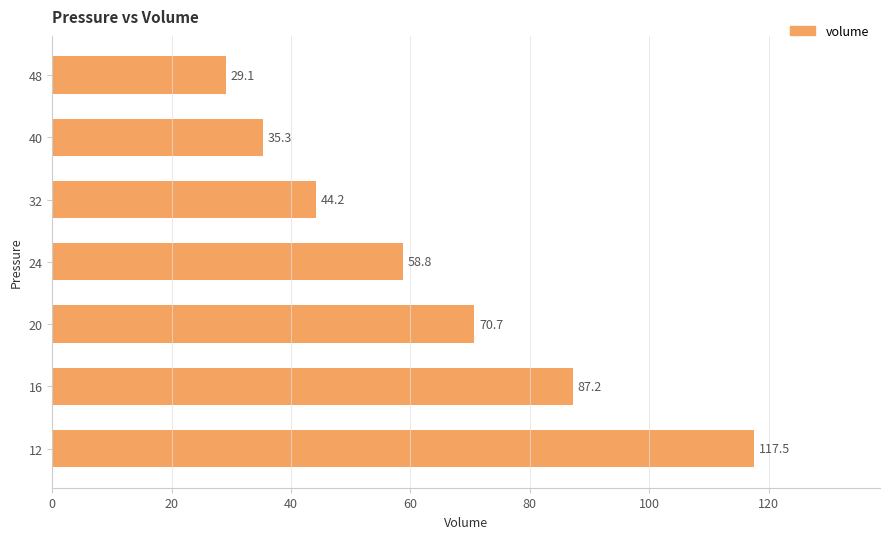

The chart shows a value of 87.2 at 16. True or false?

True